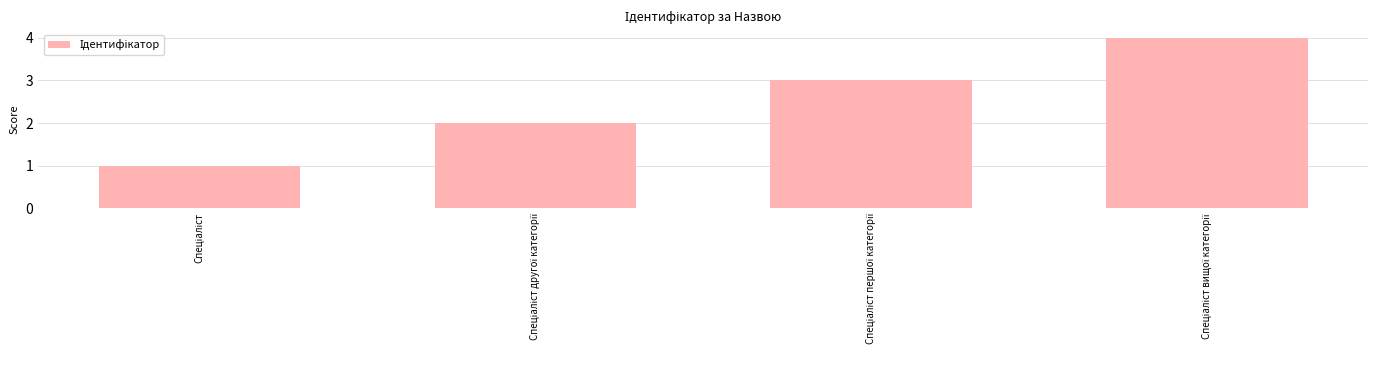

What is the greatest value displayed?

4